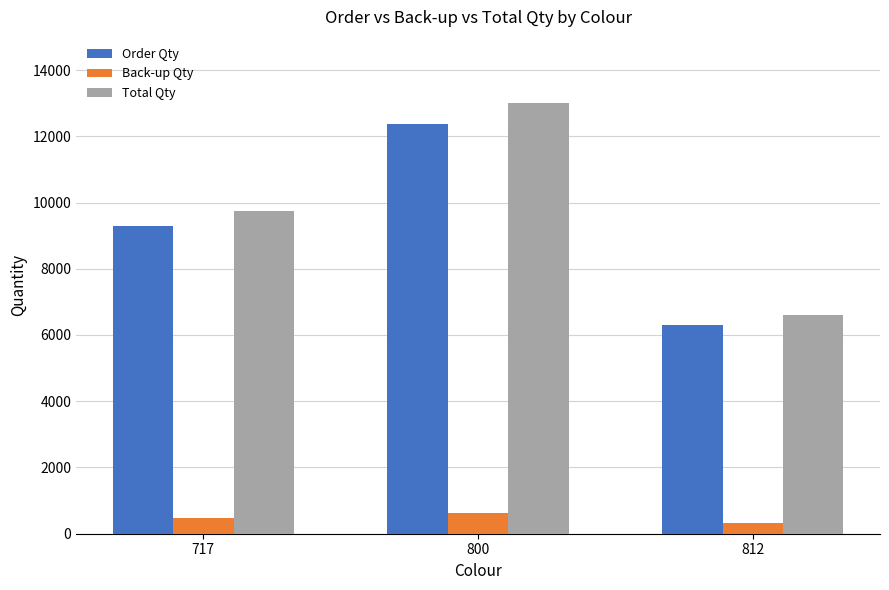

What is the maximum value for Order Qty?

12381.0